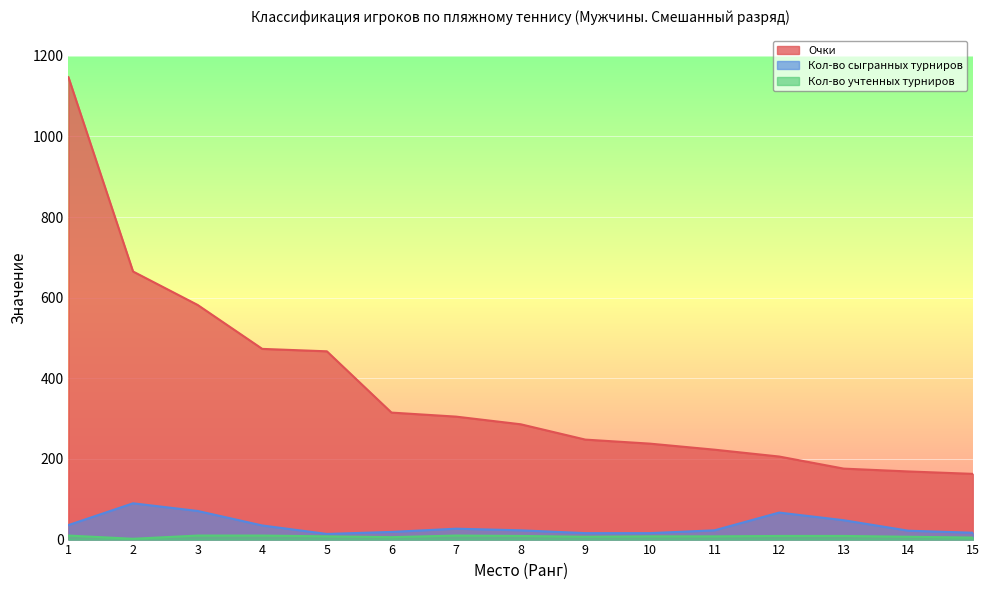

What is the difference between the second highest and second lowest values in the Кол-во учтенных турниров series?

5